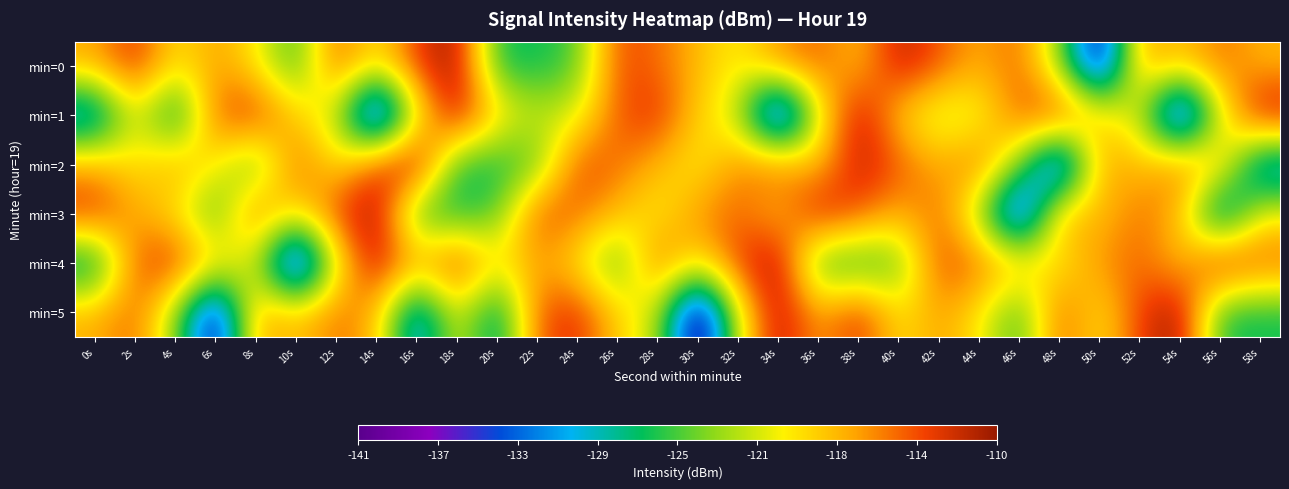

What is the minimum value shown in the chart?

-141.1